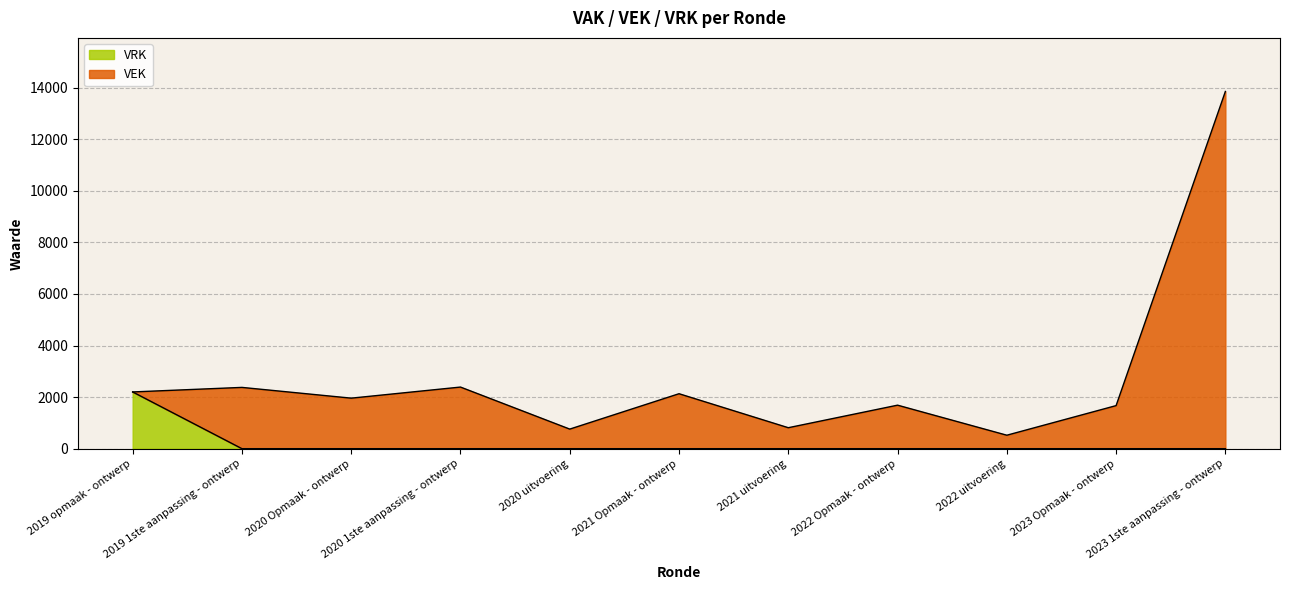

How many data points in VRK are above 0?

1